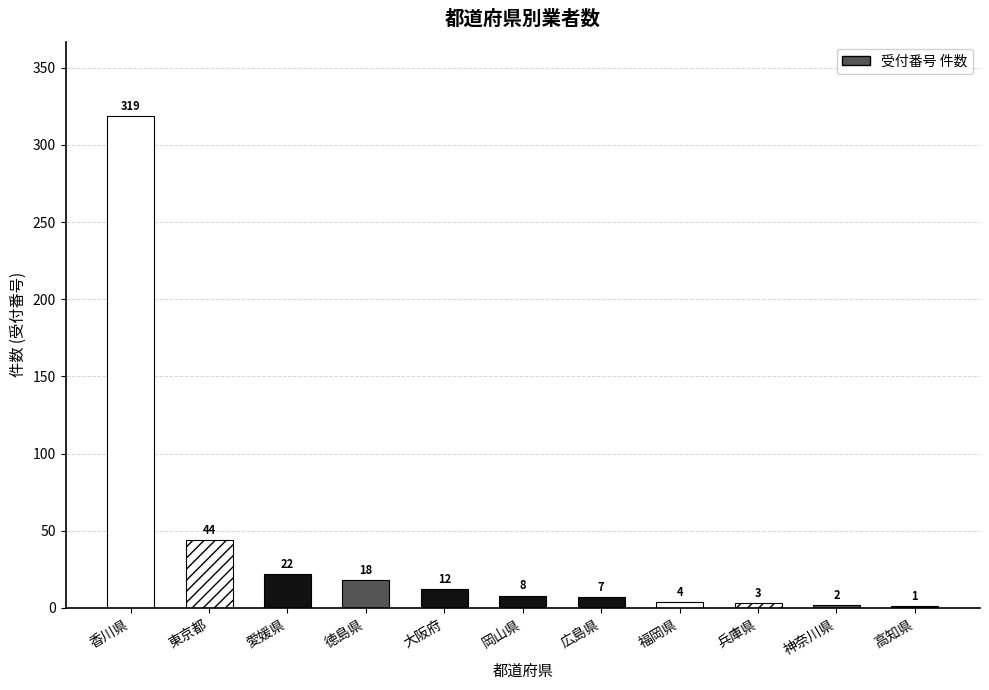

What is the maximum value shown in the chart?

319